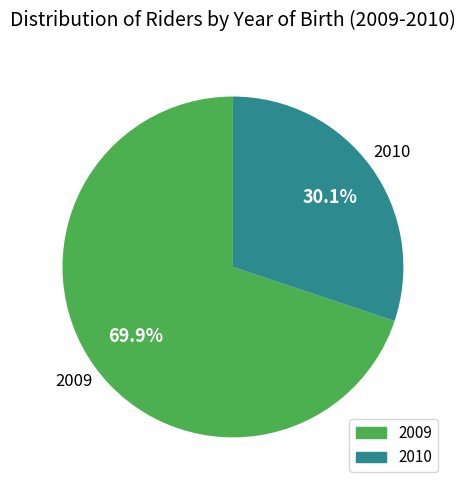

Count the number of slices in the pie.

2